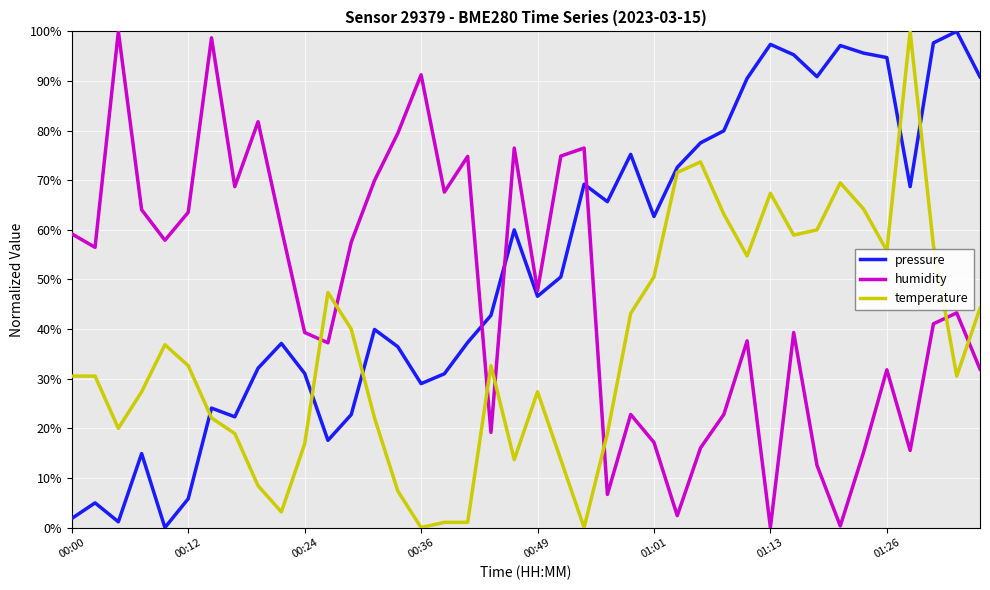

Does the chart display data point markers on the line(s)?

No